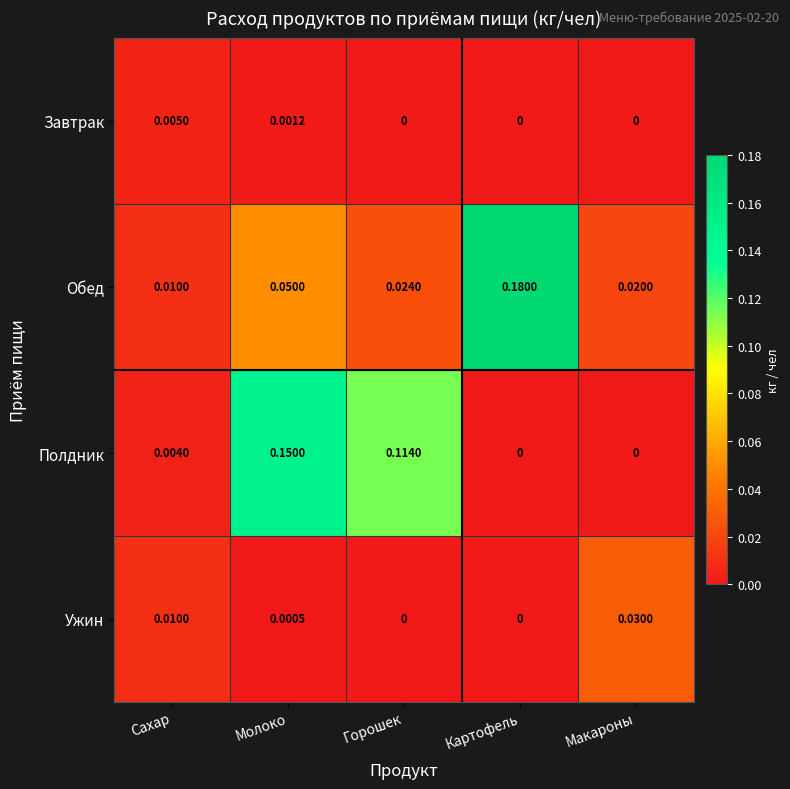

Between Молоко and Горошек, which series saw the biggest shift?

Полдник